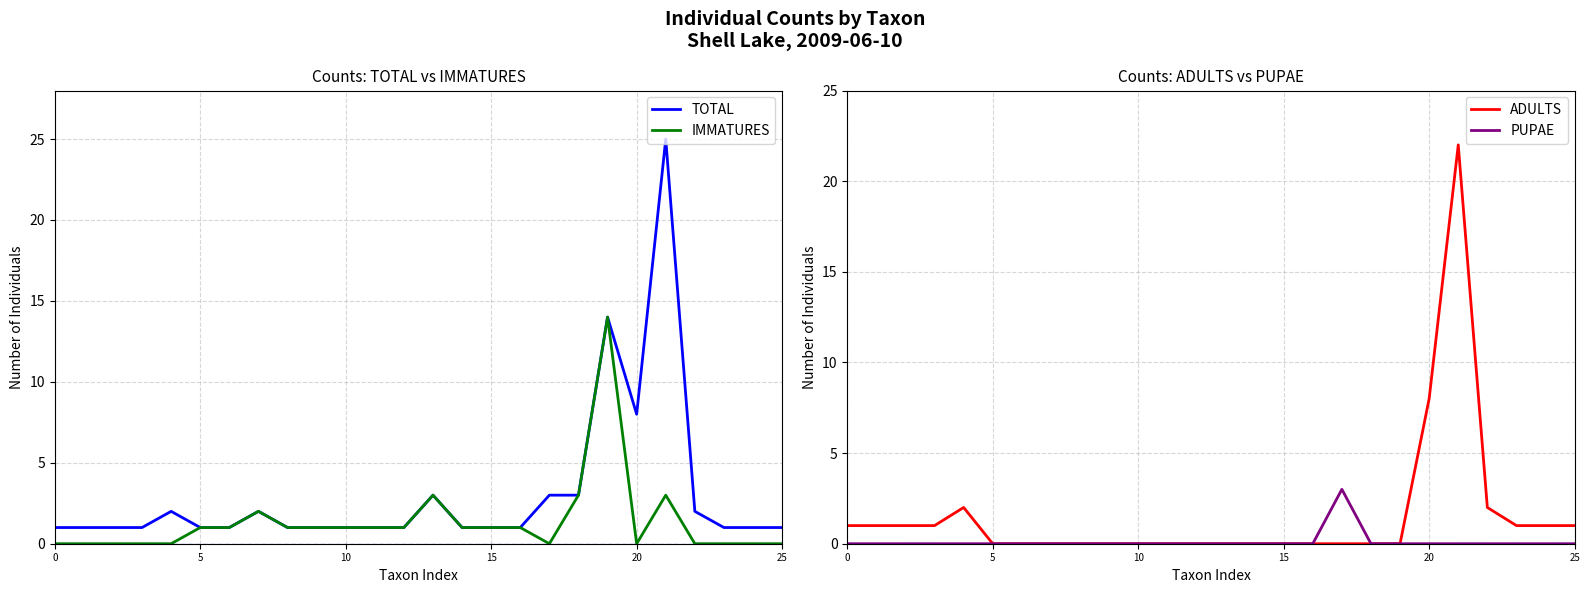

The PUPAE series shows 0 at 20. True or false?

True